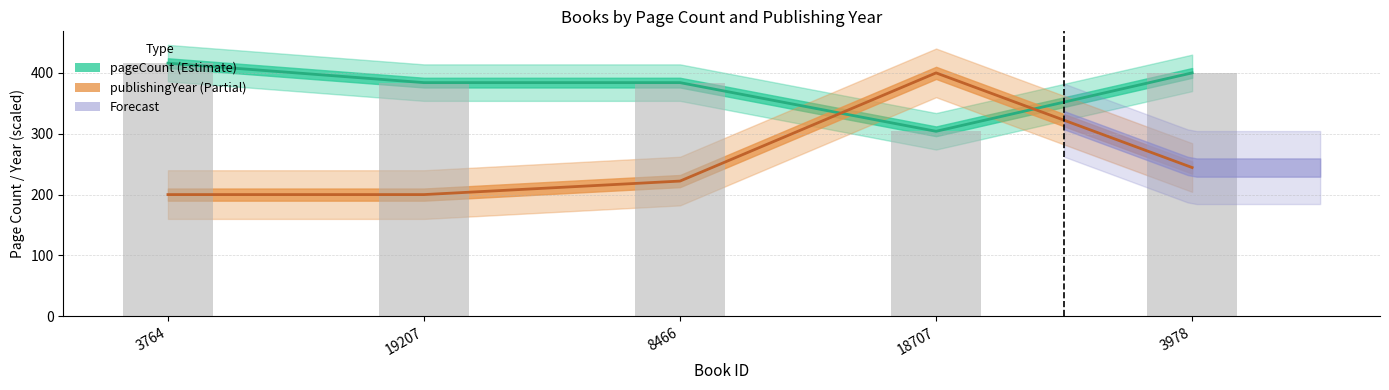

Which series changed the most between 19207 and 18707?

publishingYear (Estimate based on partial data)